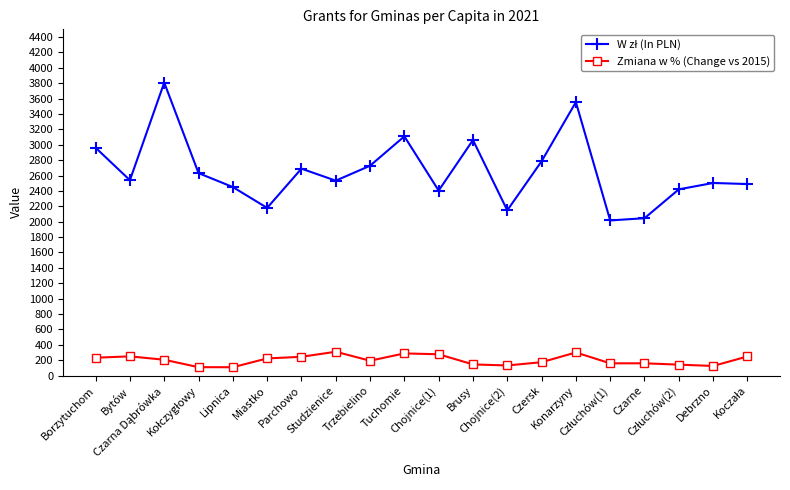

What is the average value of the Zmiana w % (Change vs 2015) series?

200.7